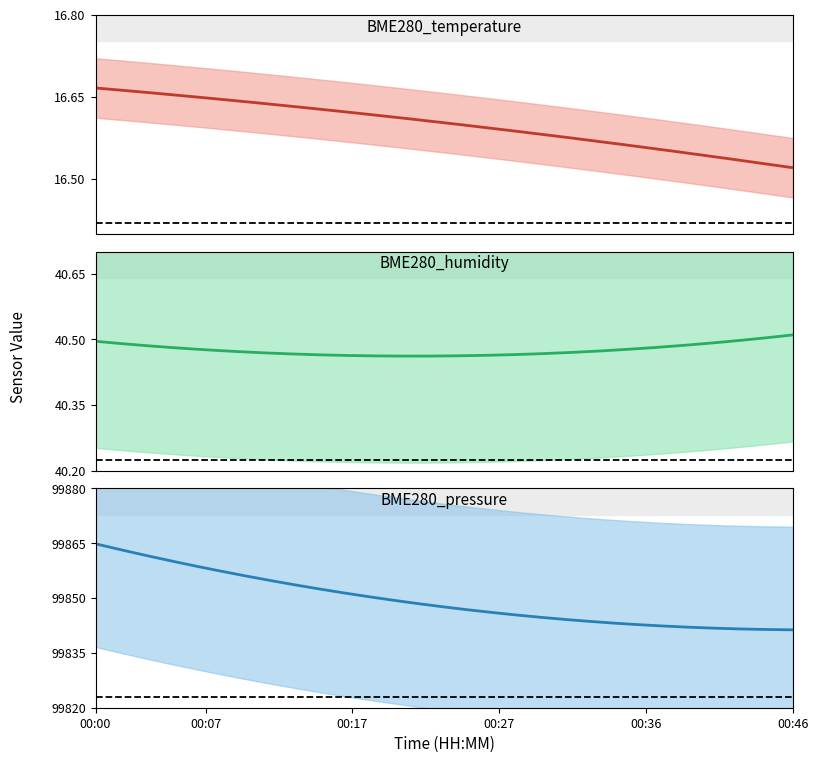

What is the difference between the maximum and minimum values in the BME280_temperature series?

0.2